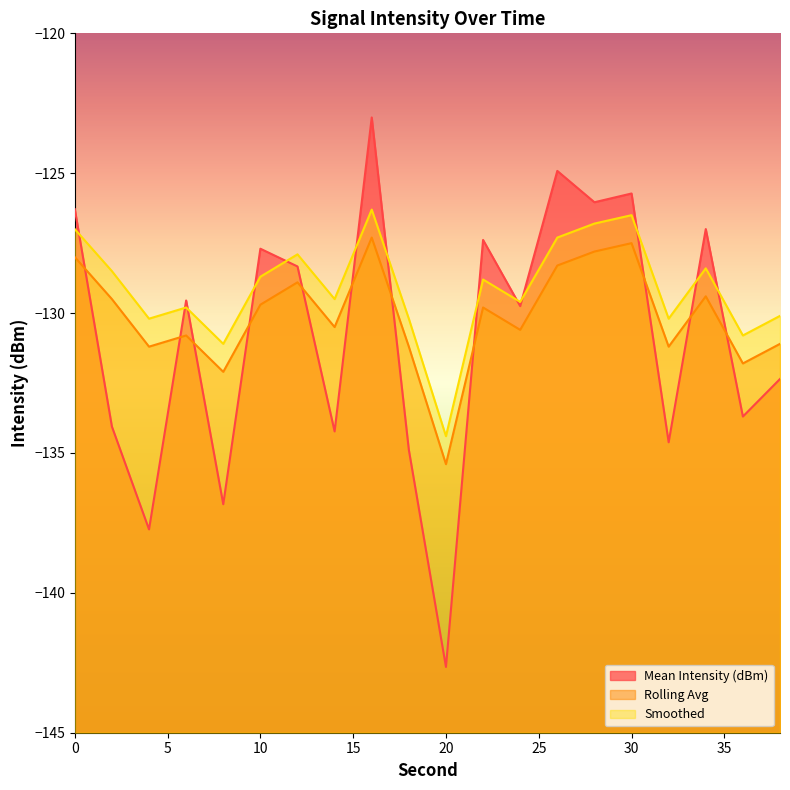

Reading right to left, list all the values displayed in this chart.

Mean Intensity (dBm): -132.4	-133.7	-127.0	-134.6	-125.7	-126.0	-124.9	-129.7	-127.4	-142.6	-134.9	-123.0	-134.2	-128.3	-127.7	-136.8	-129.5	-137.7	-134.1	-126.3
Rolling Avg: -131.1	-131.8	-129.4	-131.2	-127.5	-127.8	-128.3	-130.6	-129.8	-135.4	-131.2	-127.3	-130.5	-128.9	-129.7	-132.1	-130.8	-131.2	-129.5	-128.0
Smoothed: -130.1	-130.8	-128.4	-130.2	-126.5	-126.8	-127.3	-129.6	-128.8	-134.4	-130.2	-126.3	-129.5	-127.9	-128.7	-131.1	-129.8	-130.2	-128.5	-127.0